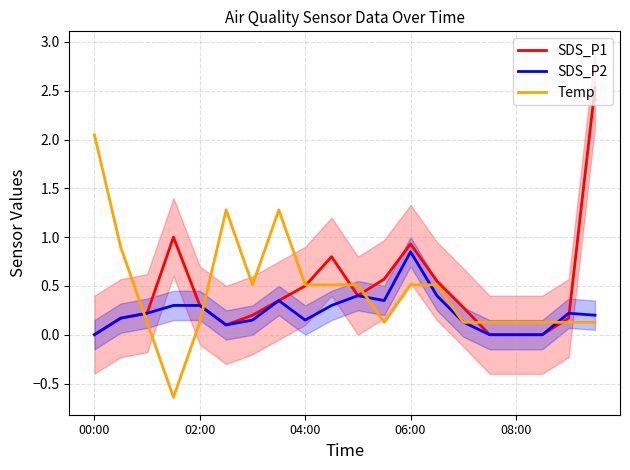

At which category does Temp reach its first local peak?

5